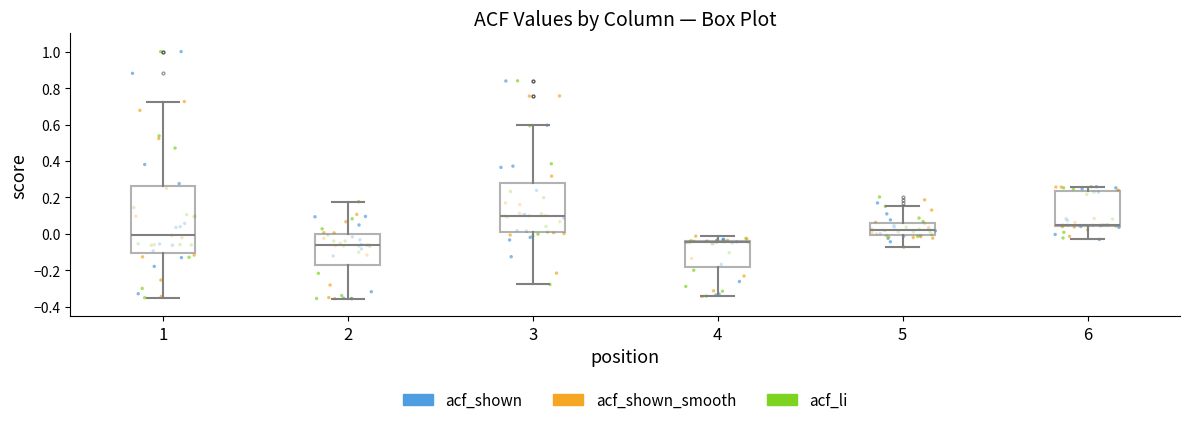

Reading left to right, transcribe this box plot: for each box, give where its median line is, the range the box spans, and where its two whiskers end, as read against the y-axis. The values are not printed on the chart, so give them approximately, as read against the axis.

1: median 0.00, box -0.10 to 0.26, whiskers -0.34 to 0.72
2: median -0.06, box -0.16 to 0.00, whiskers -0.36 to 0.18
3: median 0.10, box 0.00 to 0.28, whiskers -0.28 to 0.60
4: median -0.04 (just below the box's upper edge), box -0.18 to -0.04, whiskers -0.34 to -0.02
5: median 0.02, box 0.00 to 0.06, whiskers -0.08 to 0.16
6: median 0.06, box 0.04 to 0.24, whiskers -0.02 to 0.26